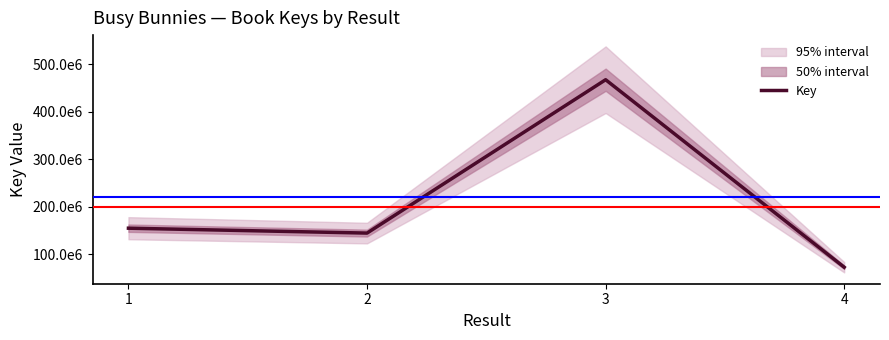

Is it true that the value at 3 is 467056095?

True